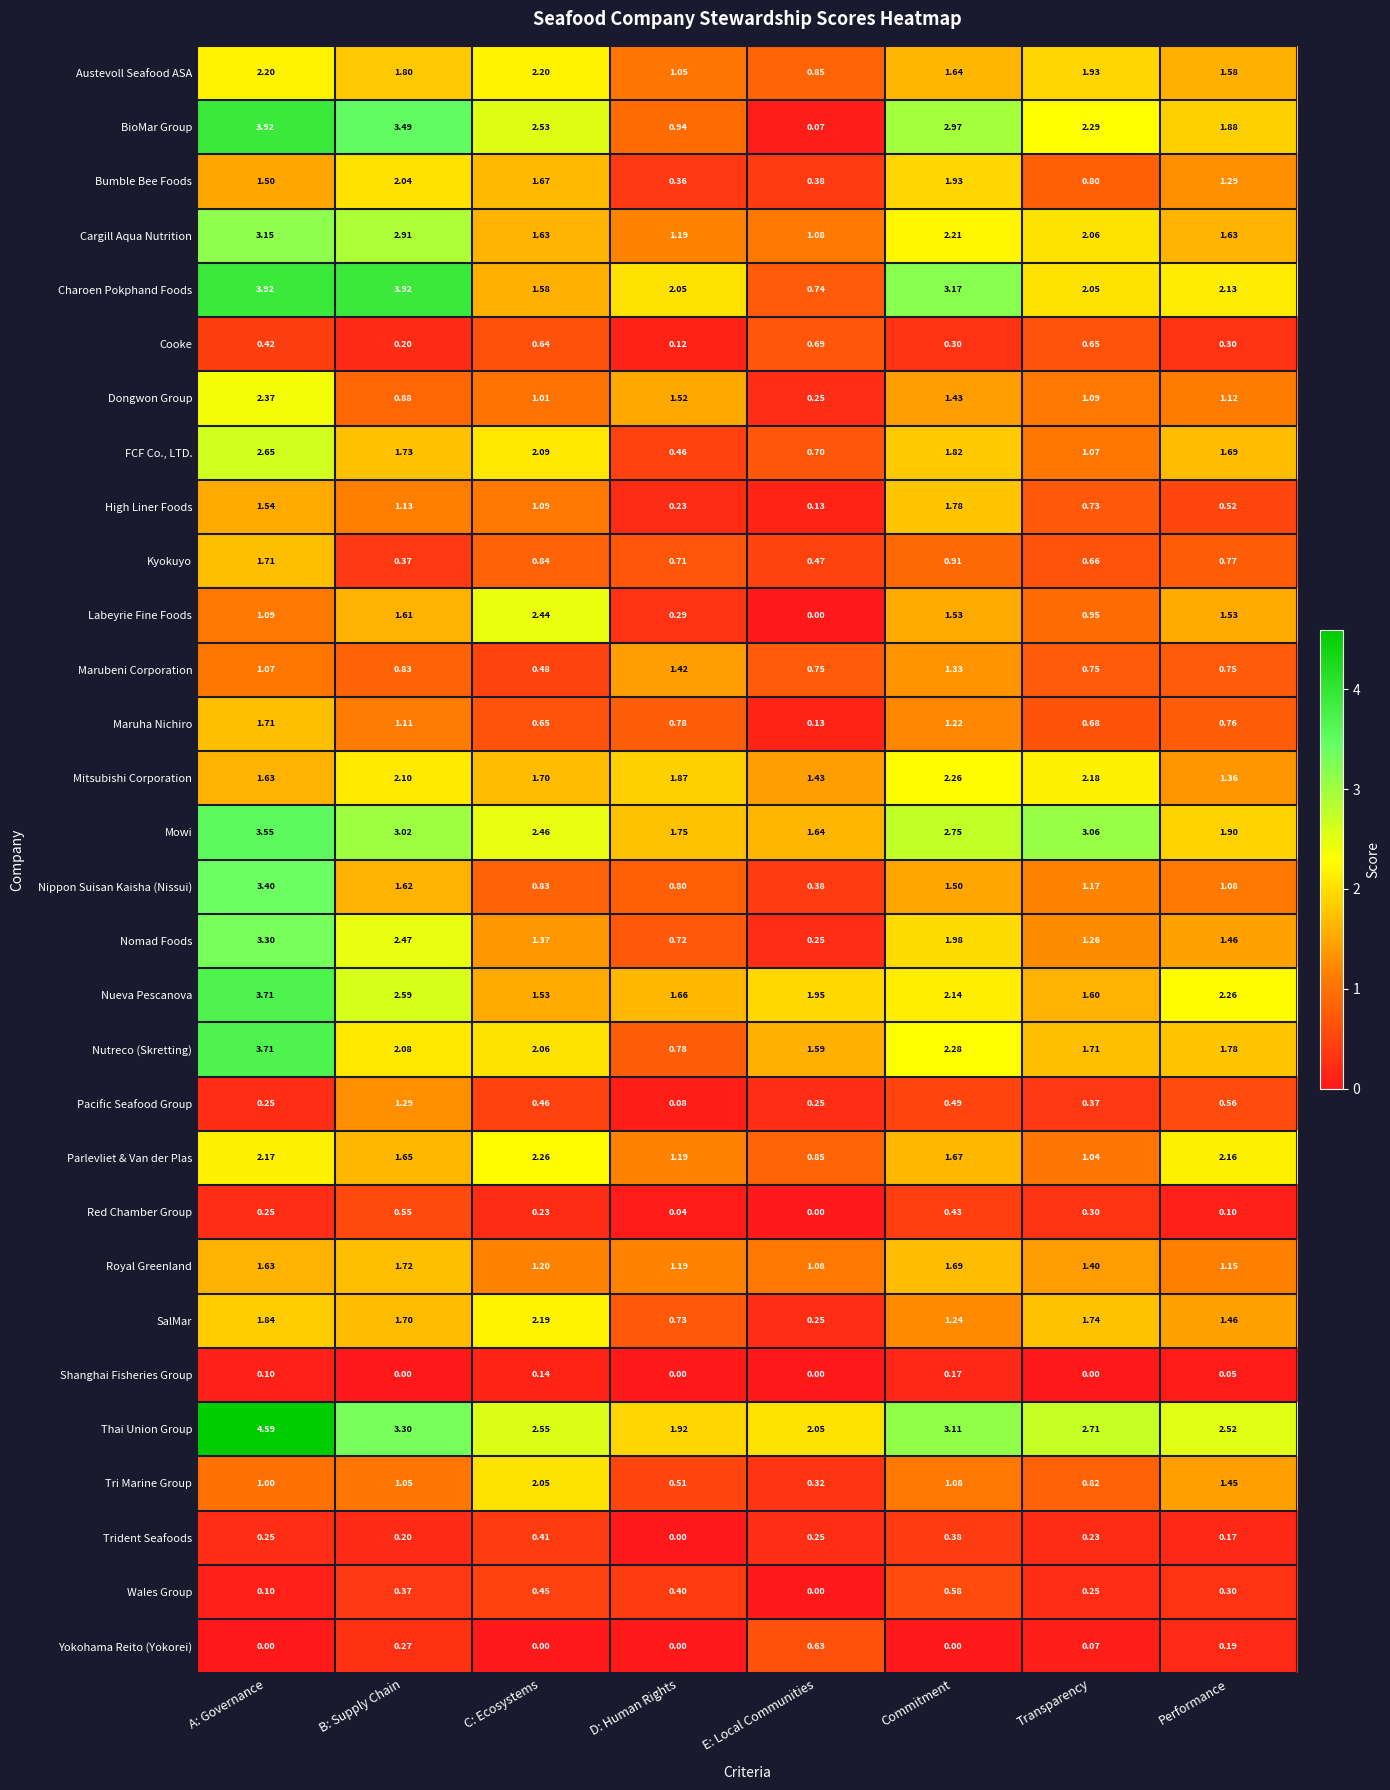

At which label is Pacific Seafood Group closest to 0?

D: Human Rights